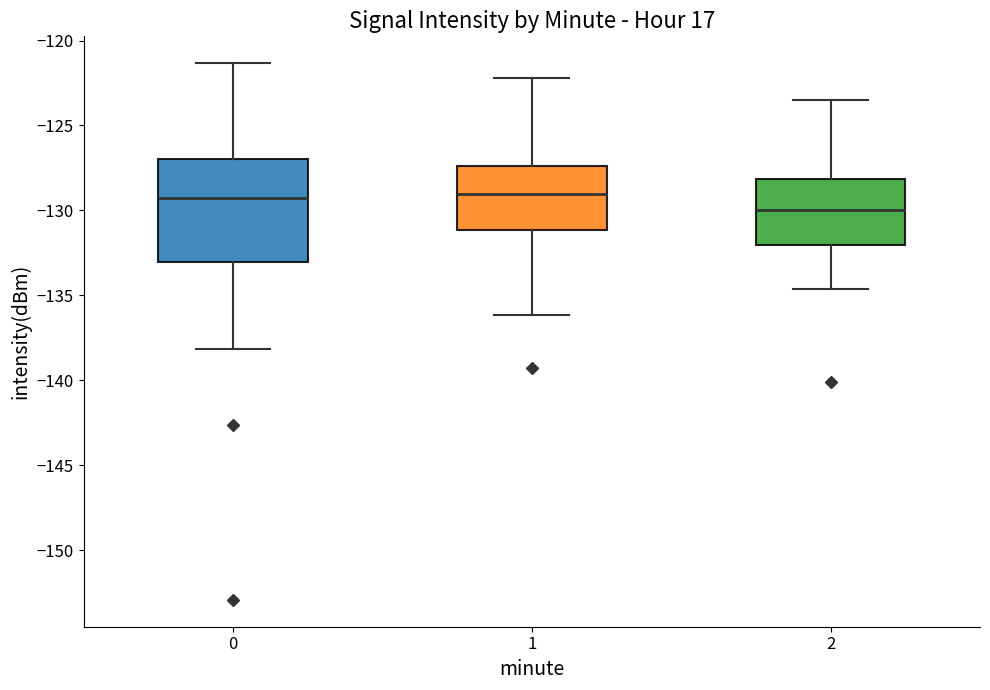

Where does the median line of the box at x = 0 sit on the y-axis? The values are not printed on the chart, so give them approximately, as read against the axis.

-129.5